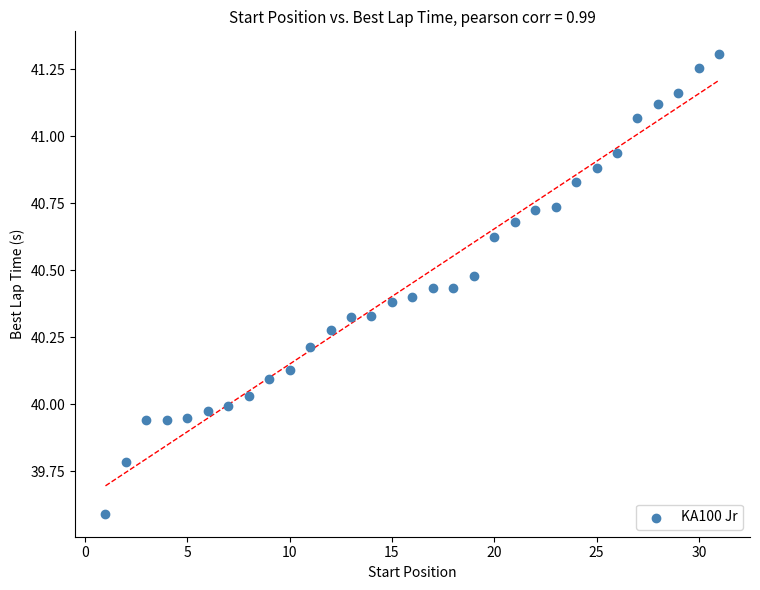

What is the range of X values (max minus min)?

30.0